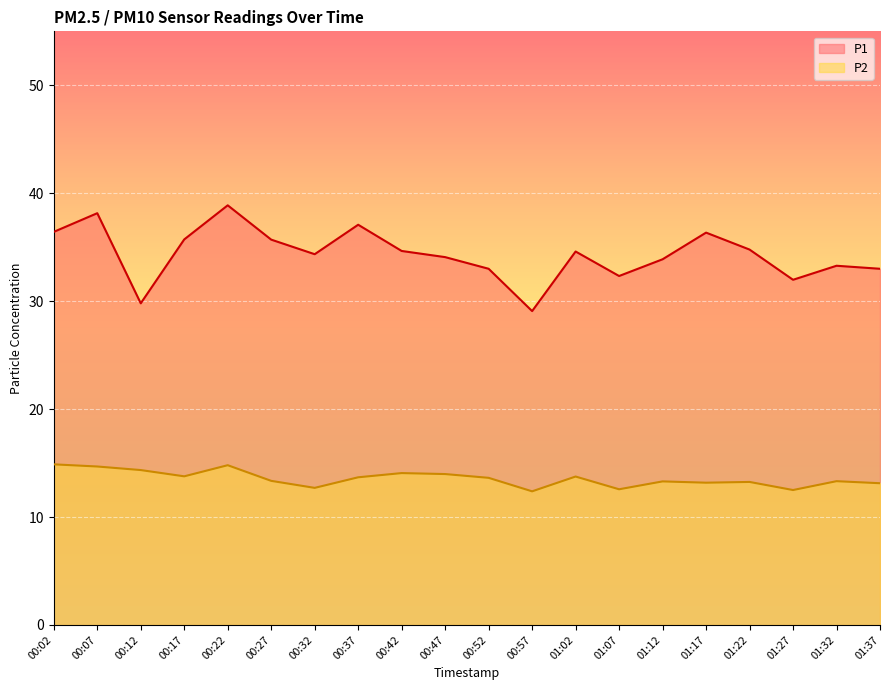

Where is the first local minimum for P1?

00:12